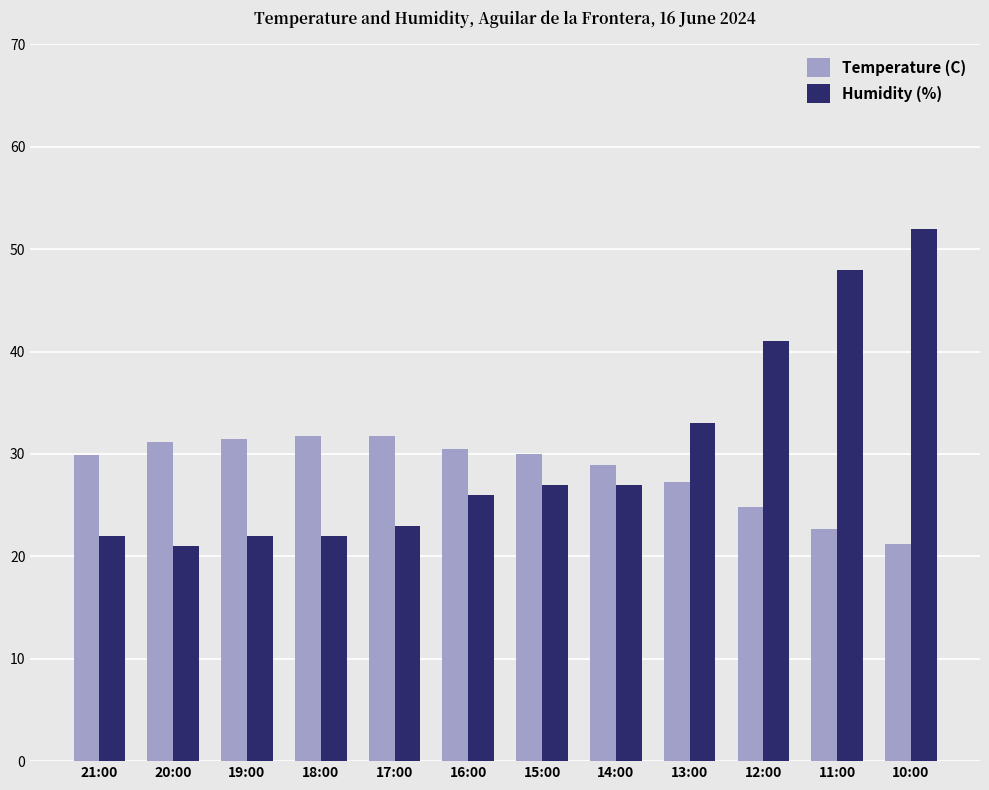

Does the chart contain stacked bars?

No